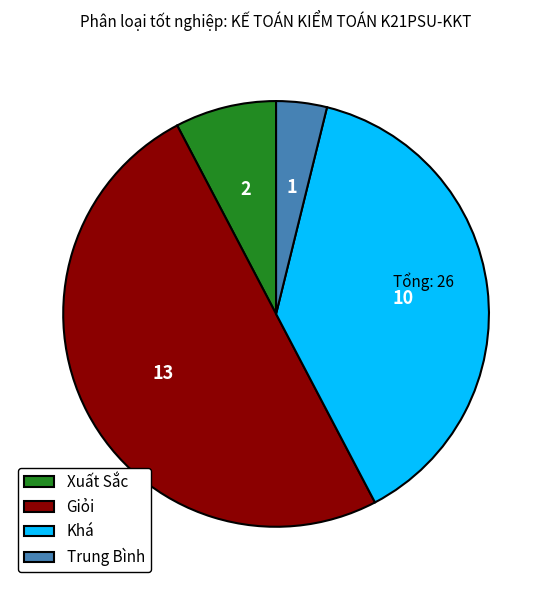

Rank the categories by value from highest to lowest.

Giỏi, Khá, Xuất Sắc, Trung Bình